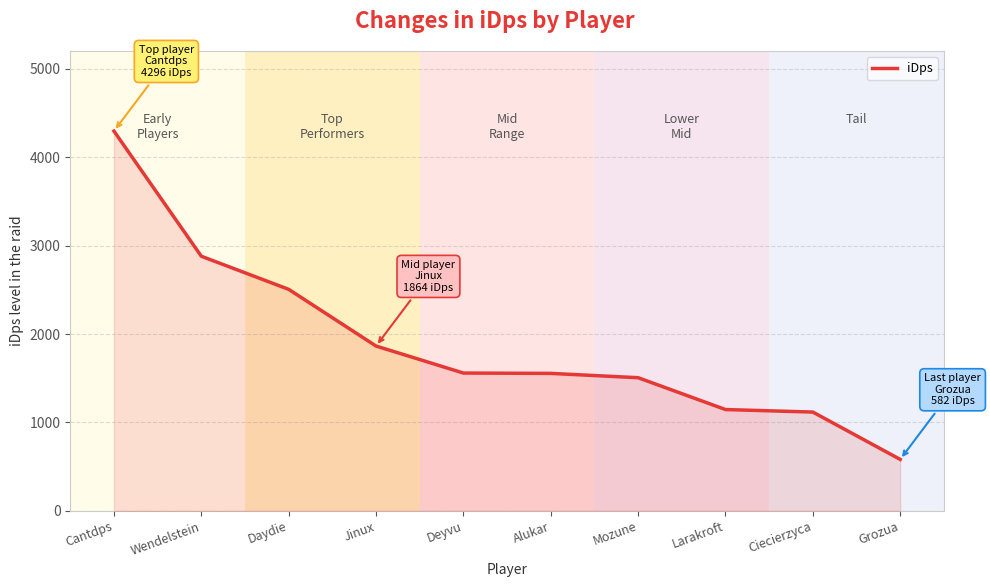

What is the change in value from Mozune to Ciecierzyca?

-388.7